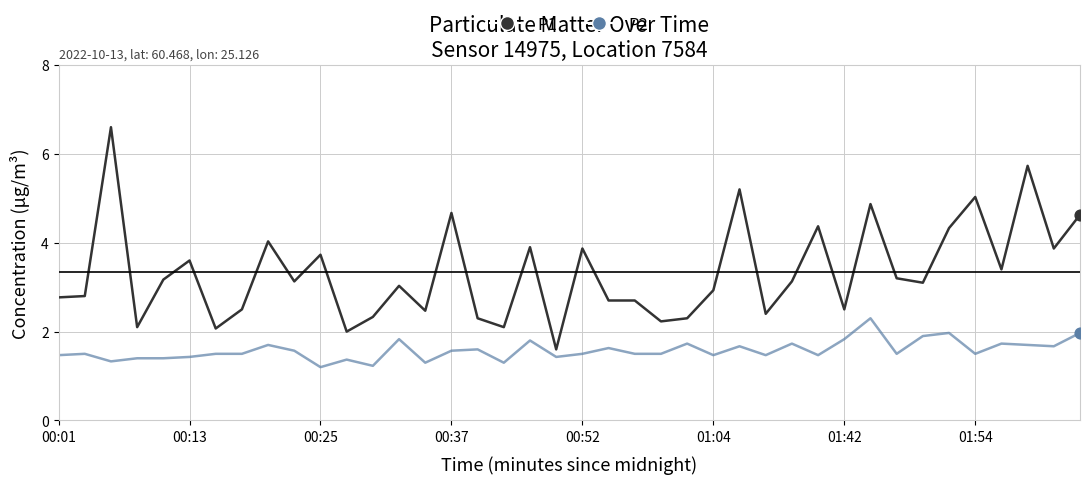

Which series has the largest range (max minus min)?

P1